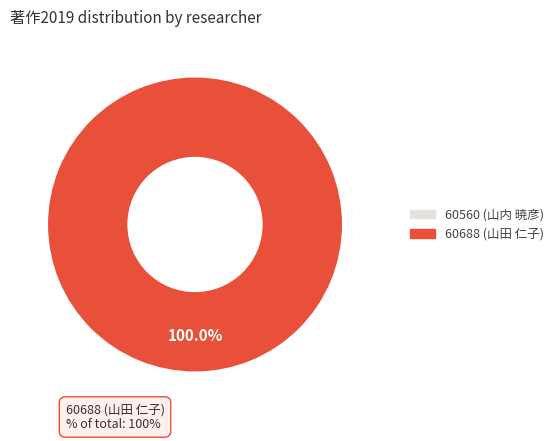

Which has a higher value, 60688 (山田 仁子) or 60560 (山内 暁彦)?

60688 (山田 仁子)